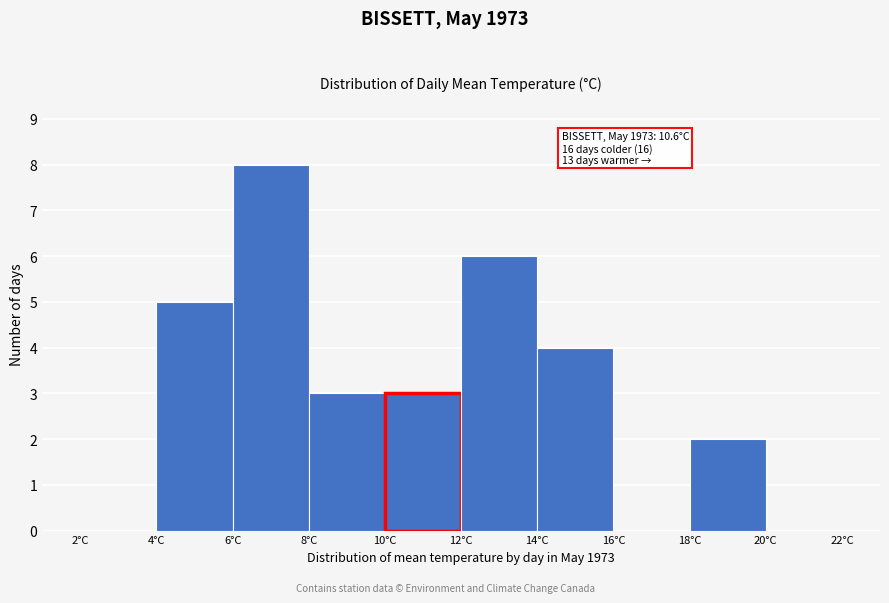

Over which range of the x-axis is the bar tallest?

6 to 8